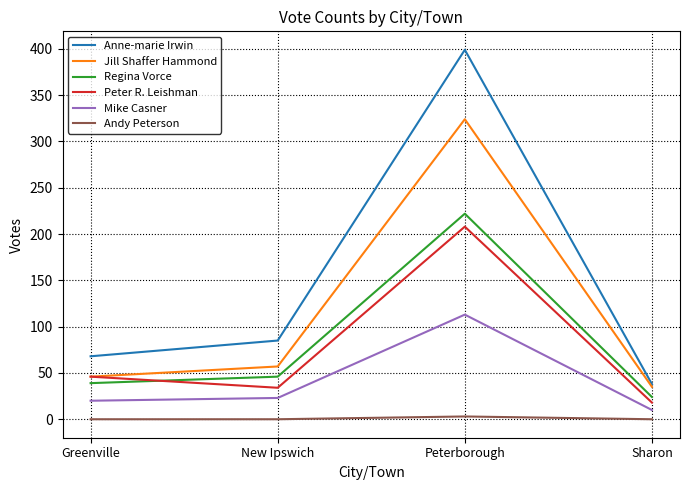

True or false: Peter R. Leishman and Anne-marie Irwin cross at least once.

False